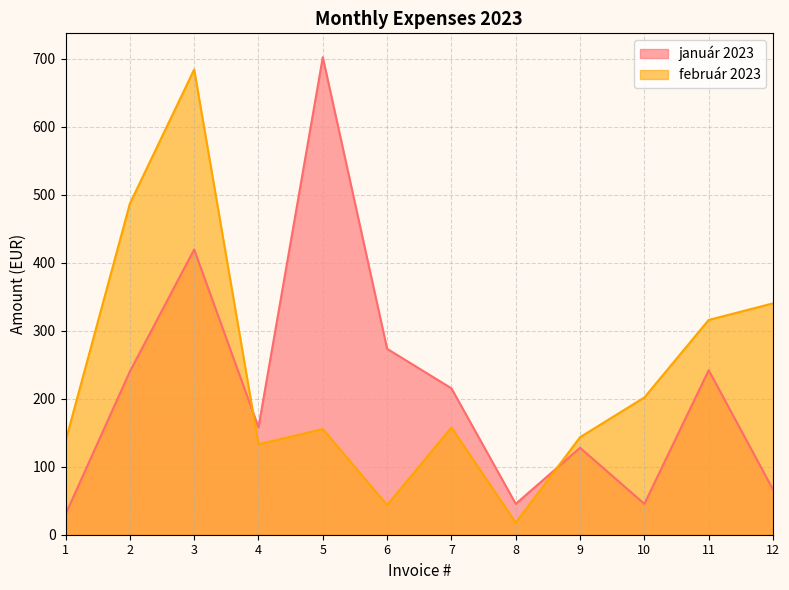

How many data points in február 2023 are less than 157?

6